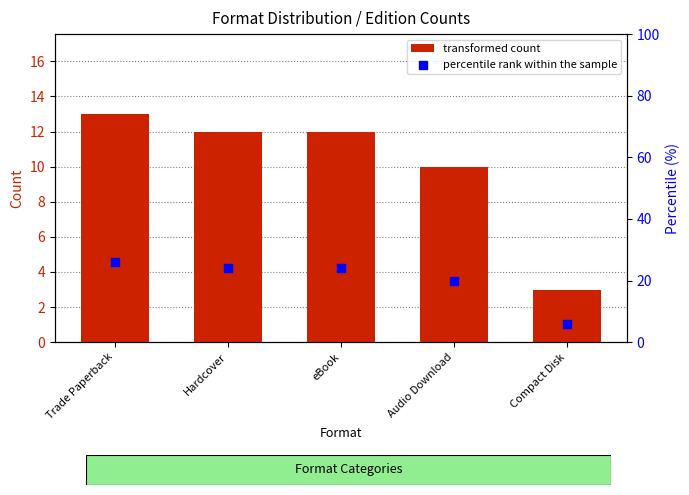

What are all the series names shown in the legend?

transformed count, percentile rank within the sample